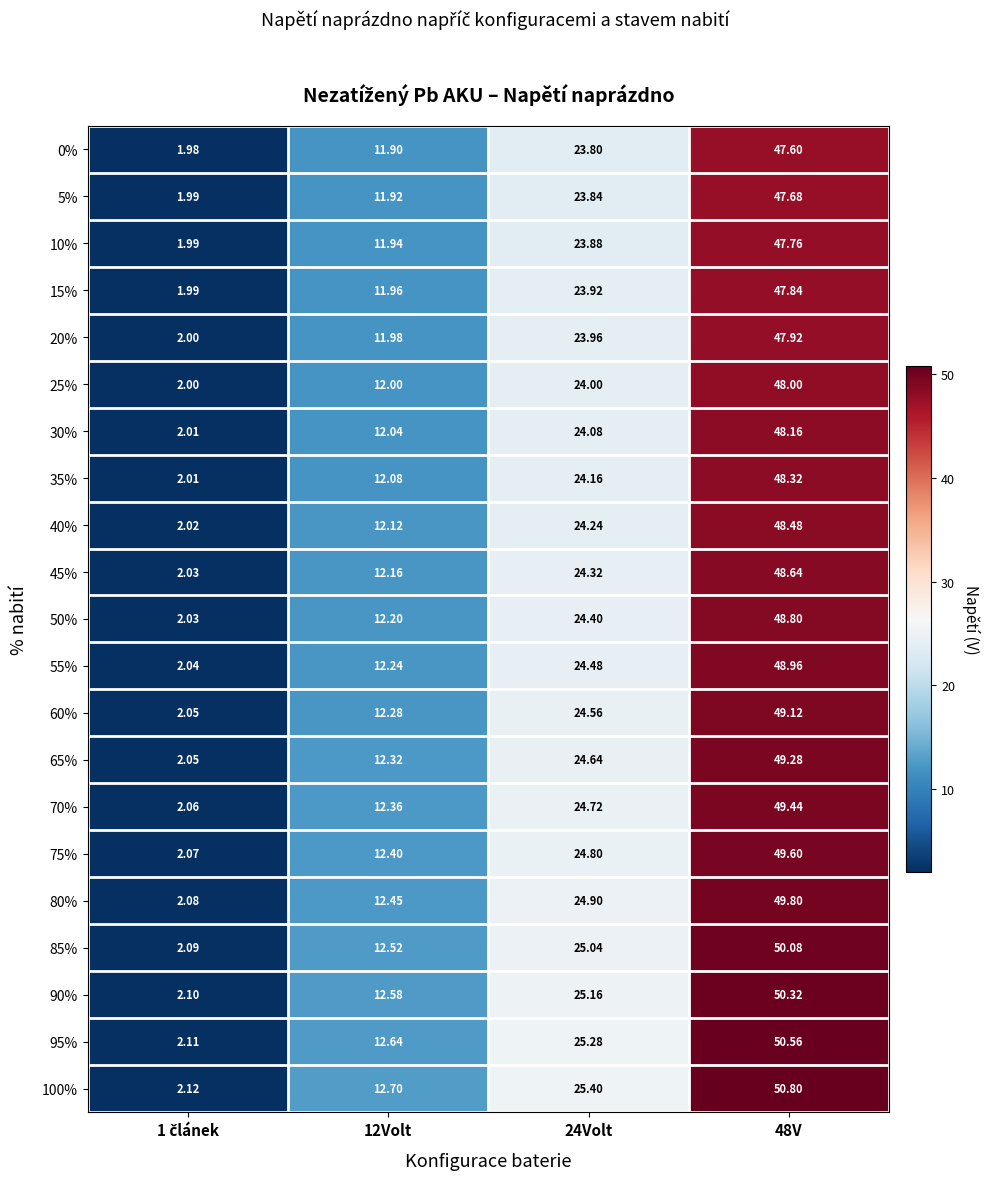

Which series has the largest total across all categories?

100%